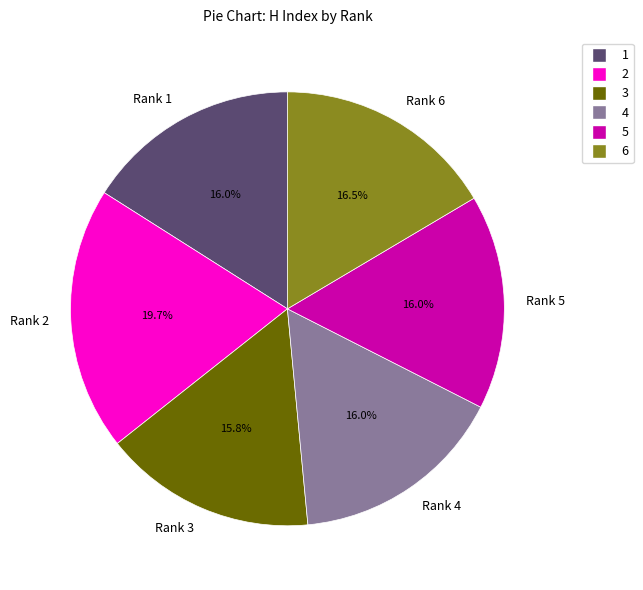

What percentage is NOT represented by Rank 3?

84.2%